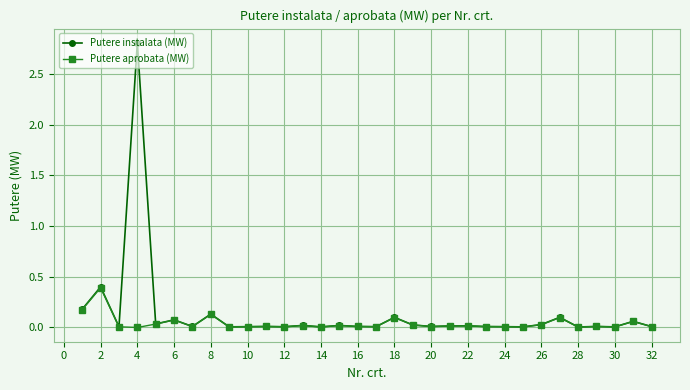

Which series has the largest range (max minus min)?

Putere instalata (MW)